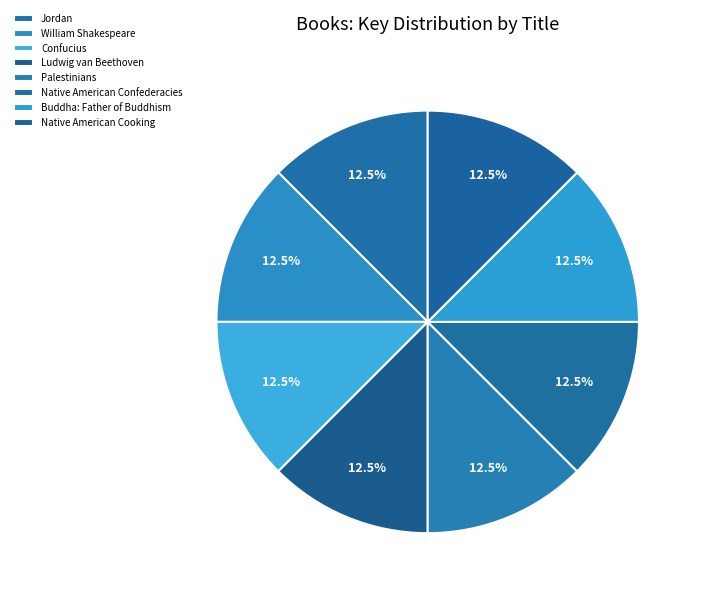

Count the number of slices in the pie.

8